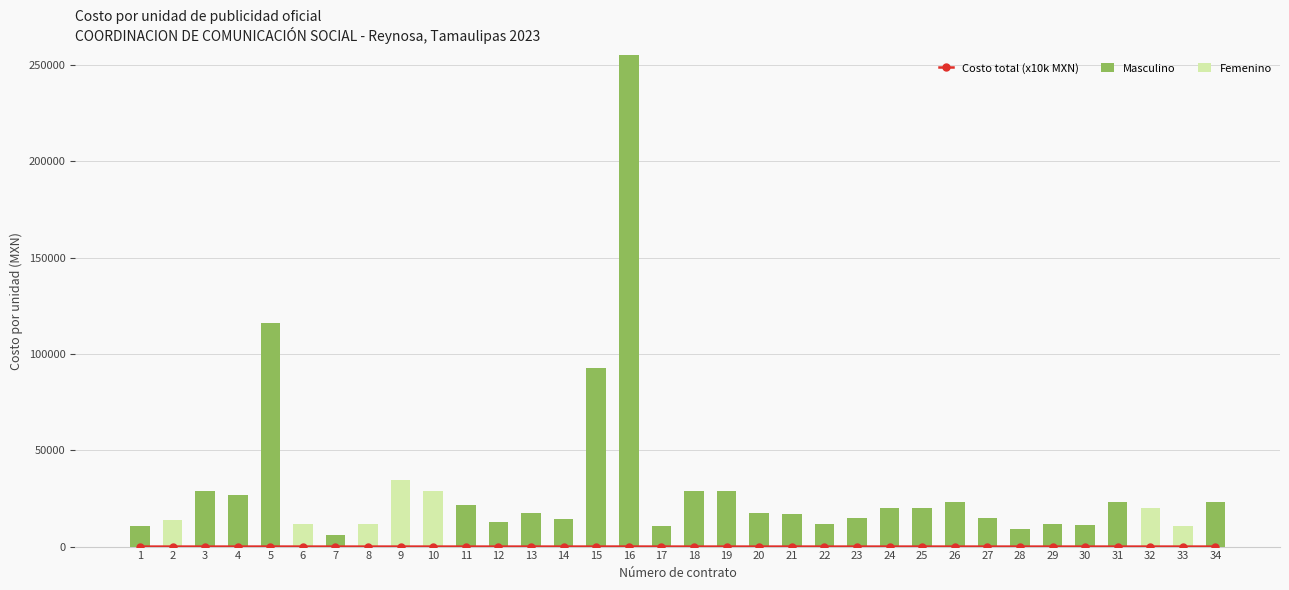

What is the total value across all series at 26?

22952.3